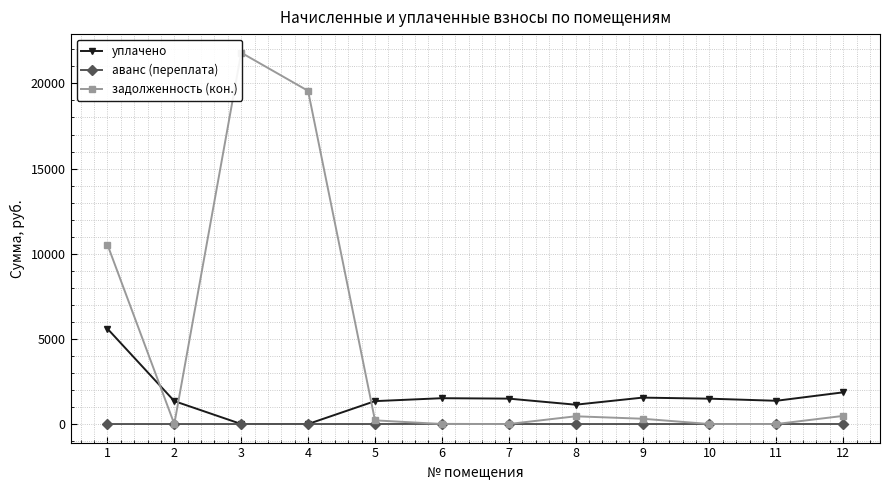

Which category has the highest value in the задолженность (кон.) series?

3